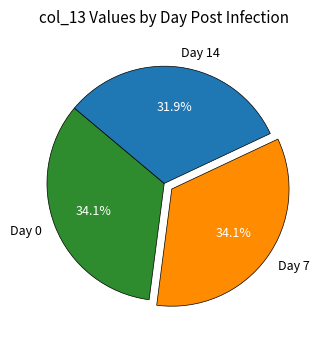

To the nearest percent, what is the difference between the Day 14 and Day 7 slice percentages?

2%